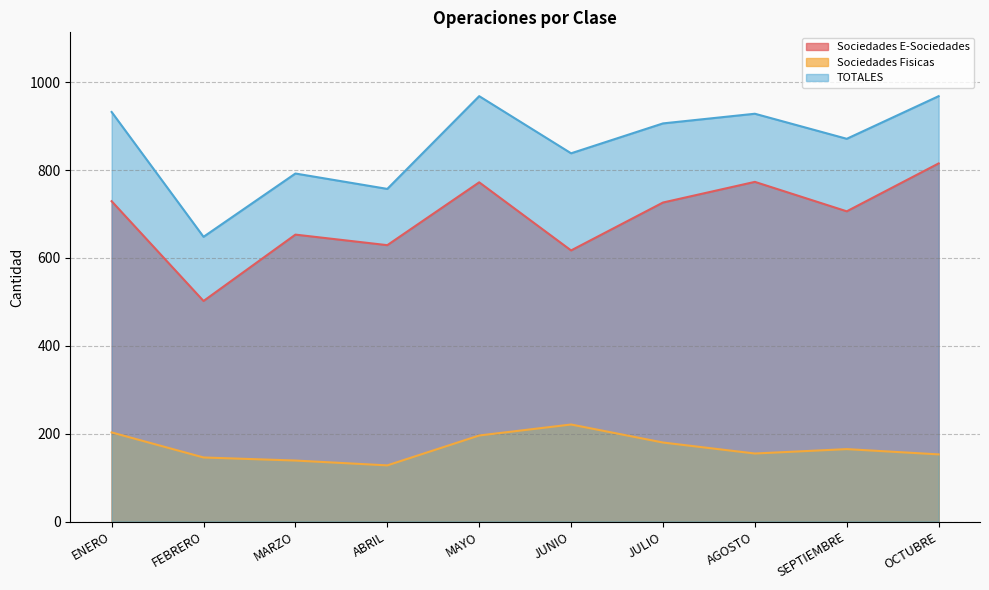

Which series has the largest total across all categories?

TOTALES